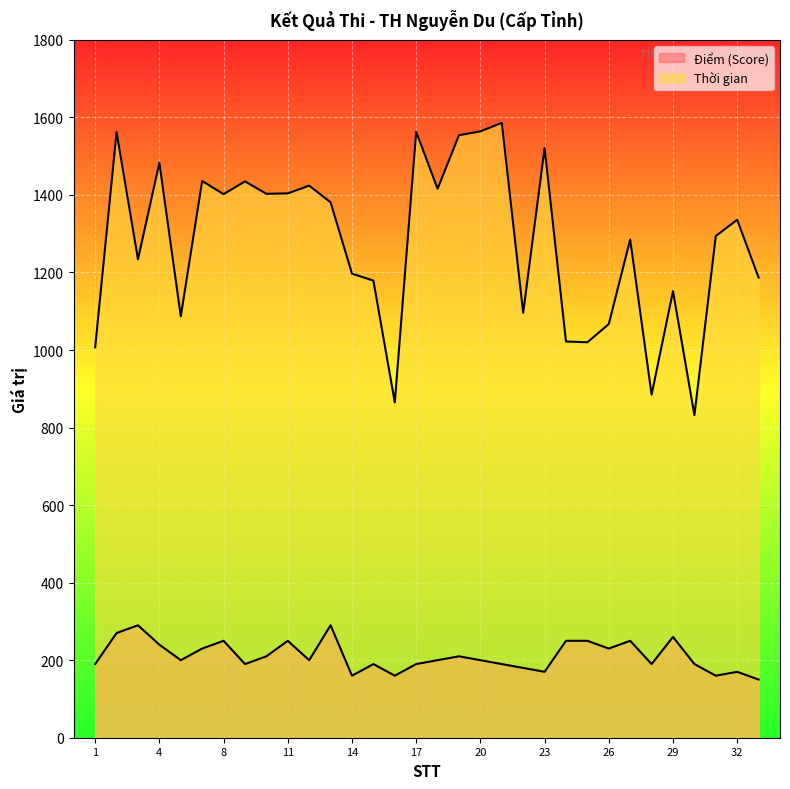

At which label is Thời gian closest to 1209?

14